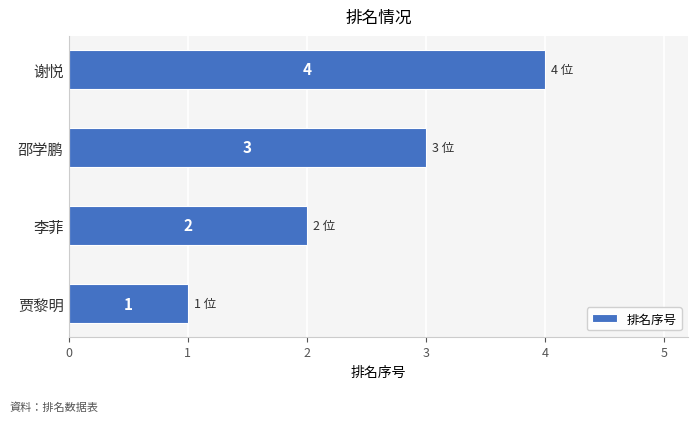

List the labels in order of value, smallest first.

贾黎明, 李菲, 邵学鹏, 谢悦